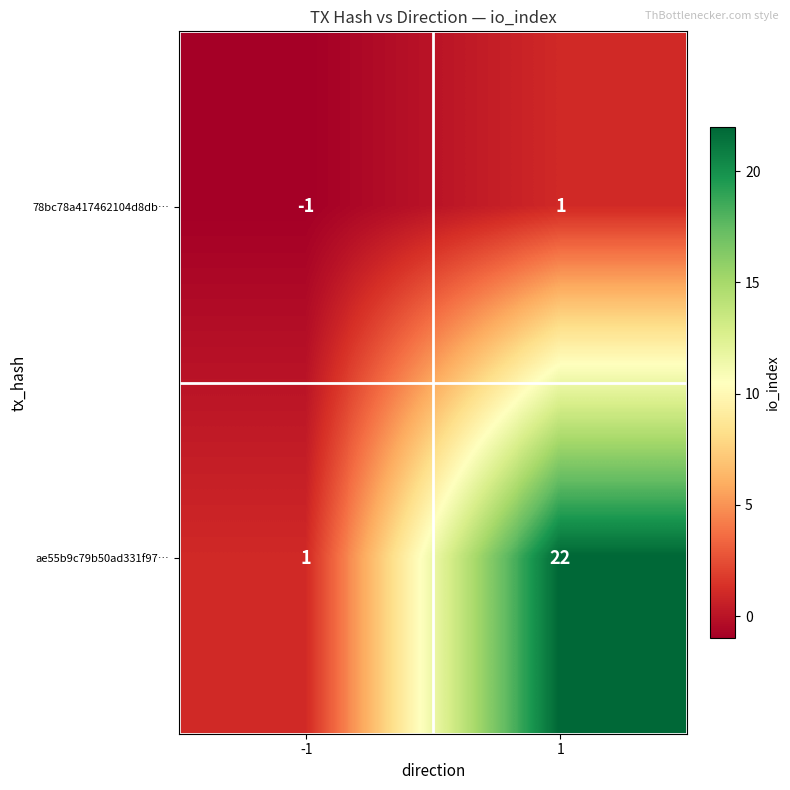

Reading left to right, extract all data points from this chart.

78bc78a417462104d8db…: -1	1
ae55b9c79b50ad331f97…: 1	22